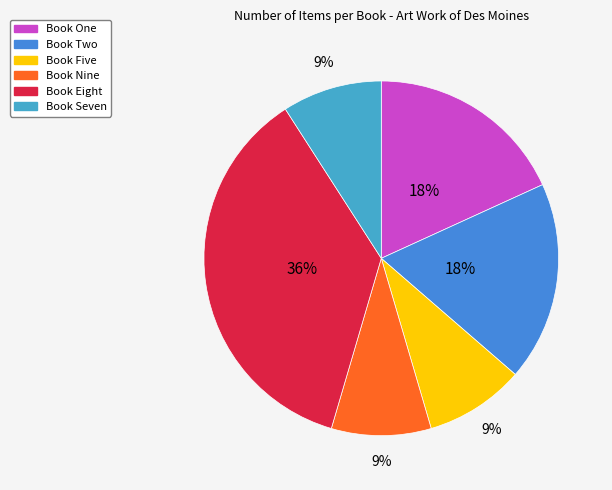

What percentage is the Book Five slice, to the nearest percent?

9%